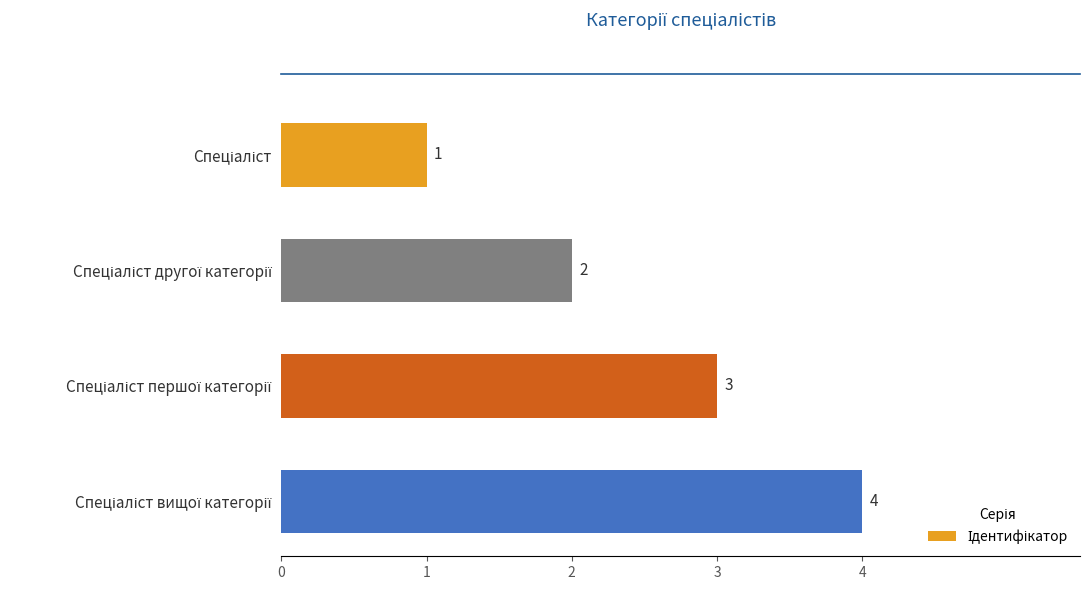

How many values are between 2 and 4?

3